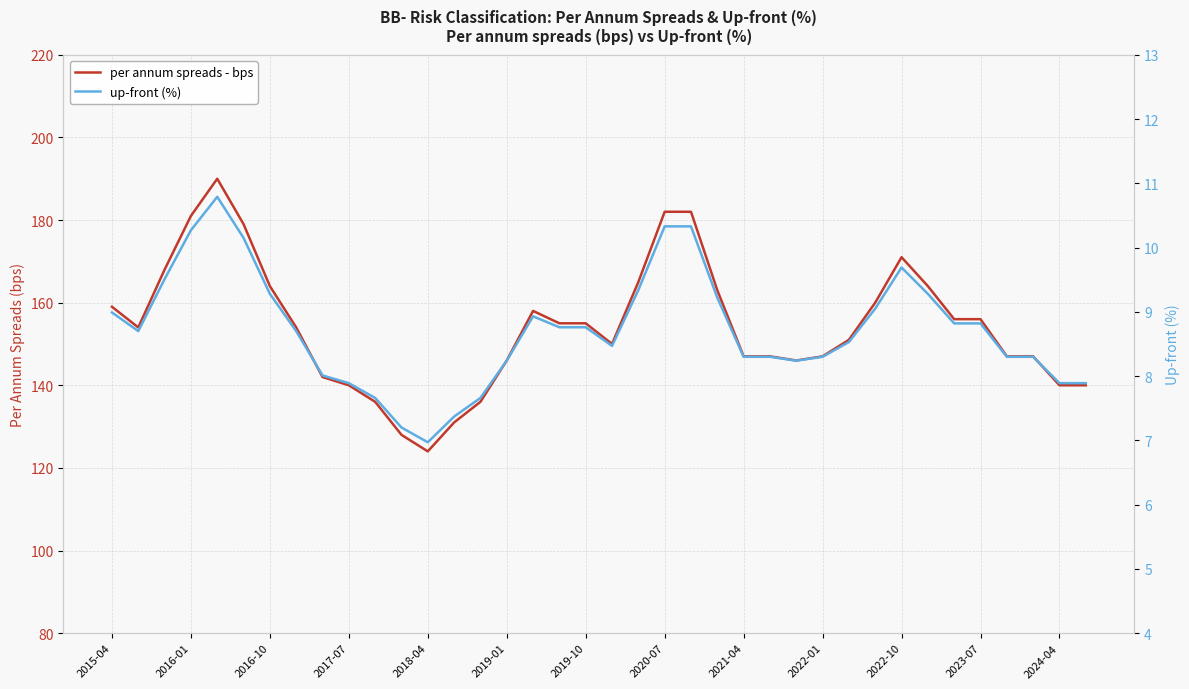

True or false: up-front (%) has a value of 8.2 at 2019-01.

True